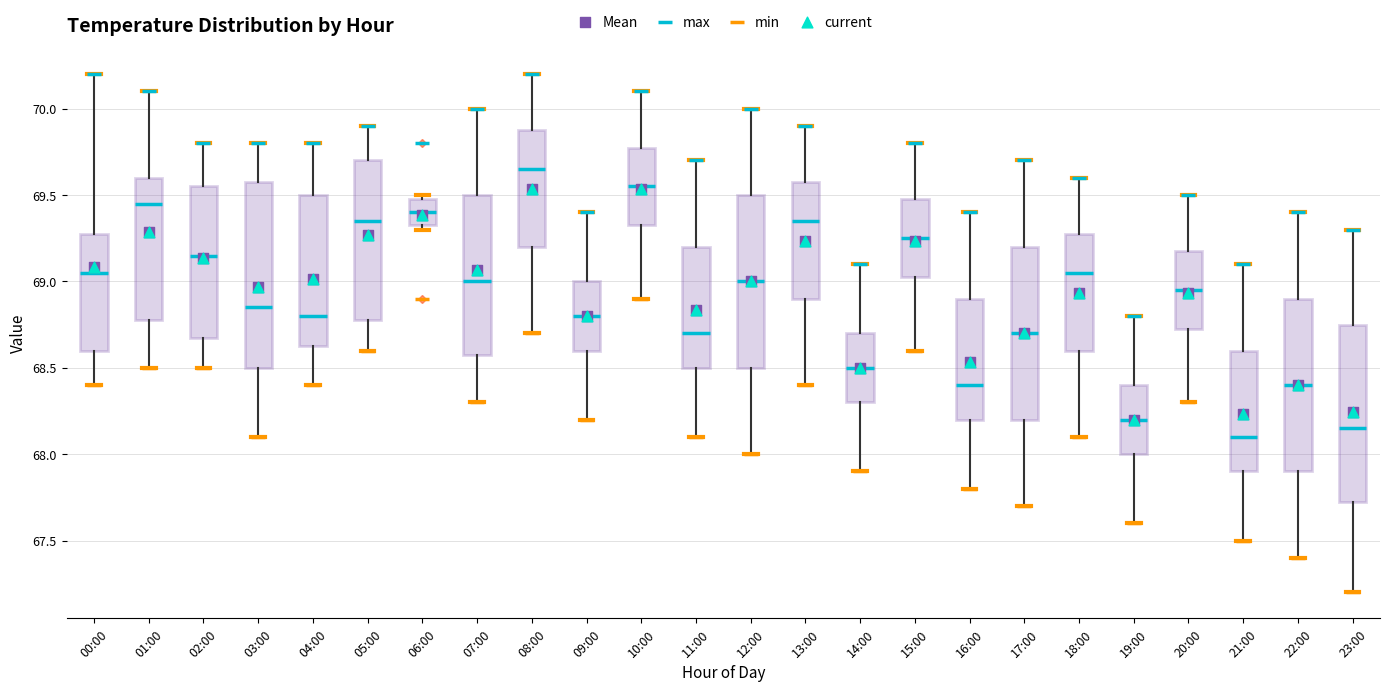

Reading left to right, transcribe this box plot: for each box, give where its median line is, the range the box spans, and where its two whiskers end, as read against the y-axis. The values are not printed on the chart, so give them approximately, as read against the axis.

00:00: median 69.05, box 68.60 to 69.30, whiskers 68.40 to 70.20
01:00: median 69.45, box 68.80 to 69.60, whiskers 68.50 to 70.10
02:00: median 69.15, box 68.70 to 69.55, whiskers 68.50 to 69.80
03:00: median 68.85, box 68.50 to 69.60, whiskers 68.10 to 69.80
04:00: median 68.80, box 68.65 to 69.50, whiskers 68.40 to 69.80
05:00: median 69.35, box 68.80 to 69.70, whiskers 68.60 to 69.90
06:00: median 69.40, box 69.35 to 69.50, whiskers 69.30 to 69.50 (just above the box's upper edge)
07:00: median 69.00, box 68.60 to 69.50, whiskers 68.30 to 70.00
08:00: median 69.65, box 69.20 to 69.90, whiskers 68.70 to 70.20
09:00: median 68.80, box 68.60 to 69.00, whiskers 68.20 to 69.40
10:00: median 69.55, box 69.35 to 69.80, whiskers 68.90 to 70.10
11:00: median 68.70, box 68.50 to 69.20, whiskers 68.10 to 69.70
12:00: median 69.00, box 68.50 to 69.50, whiskers 68.00 to 70.00
13:00: median 69.35, box 68.90 to 69.60, whiskers 68.40 to 69.90
14:00: median 68.50, box 68.30 to 68.70, whiskers 67.90 to 69.10
15:00: median 69.25, box 69.05 to 69.50, whiskers 68.60 to 69.80
16:00: median 68.40, box 68.20 to 68.90, whiskers 67.80 to 69.40
17:00: median 68.70, box 68.20 to 69.20, whiskers 67.70 to 69.70
18:00: median 69.05, box 68.60 to 69.30, whiskers 68.10 to 69.60
19:00: median 68.20, box 68.00 to 68.40, whiskers 67.60 to 68.80
20:00: median 68.95, box 68.75 to 69.20, whiskers 68.30 to 69.50
21:00: median 68.10, box 67.90 to 68.60, whiskers 67.50 to 69.10
22:00: median 68.40, box 67.90 to 68.90, whiskers 67.40 to 69.40
23:00: median 68.15, box 67.75 to 68.75, whiskers 67.20 to 69.30